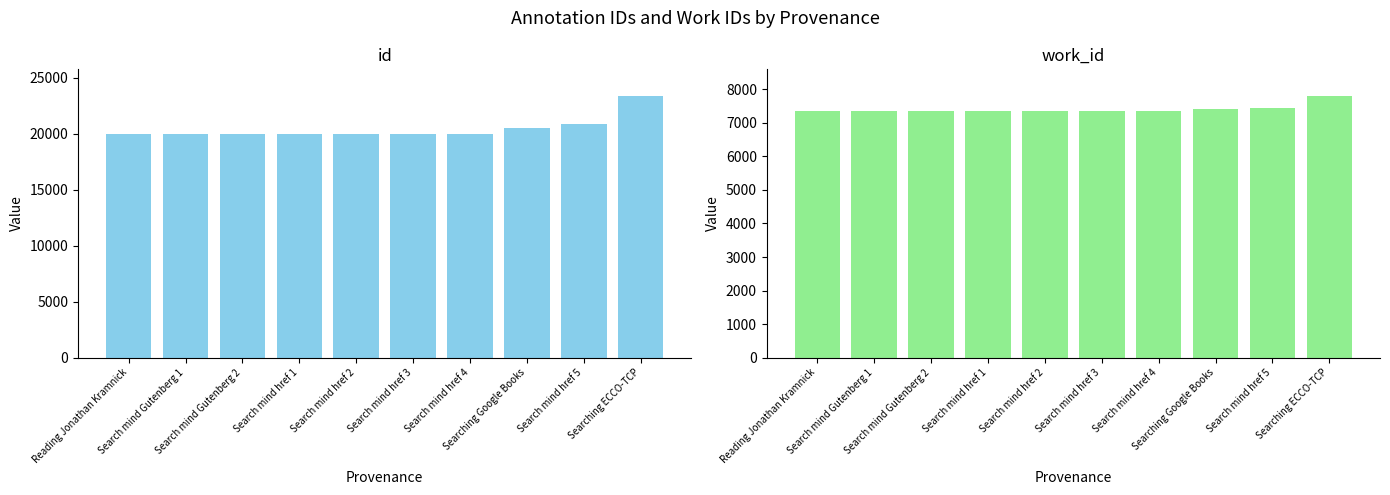

Which category has the highest value in the work_id series?

Searching ECCO-TCP